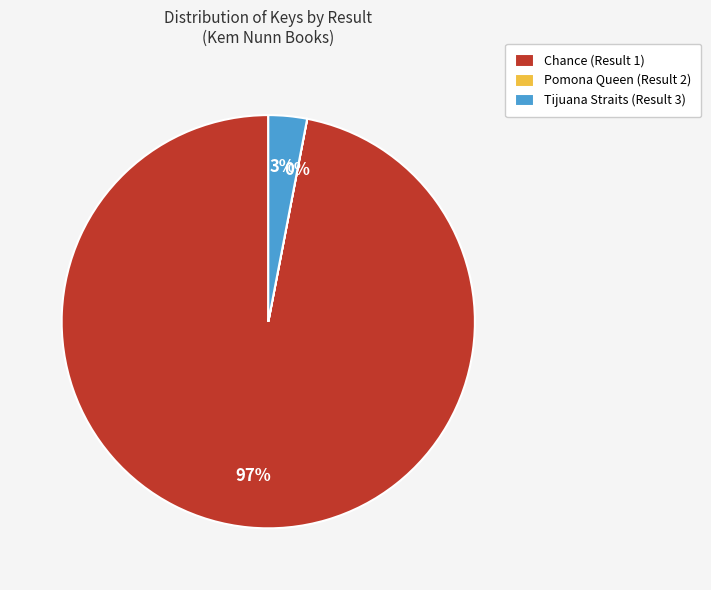

Which category accounts for the majority?

Chance (Result 1)